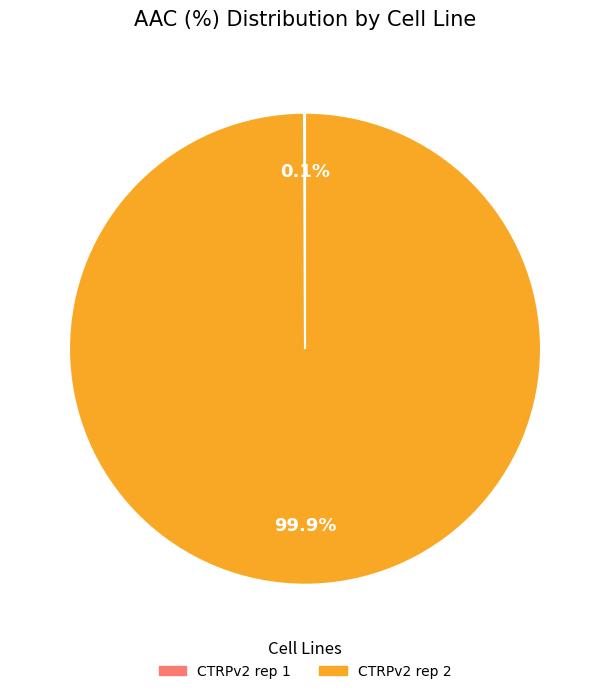

Does CTRPv2 rep 2 account for over 50% of the chart?

Yes